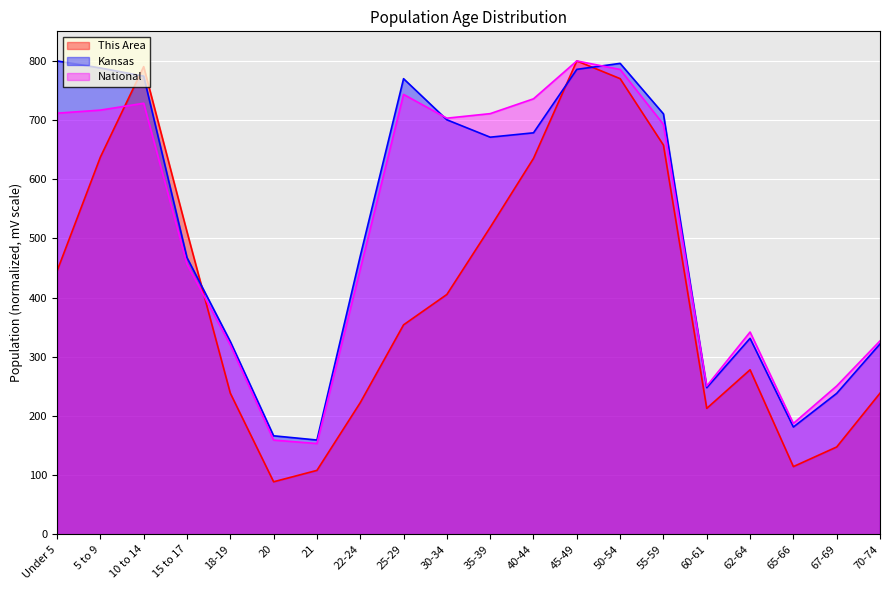

What is the total value across all series at 21?

420.8